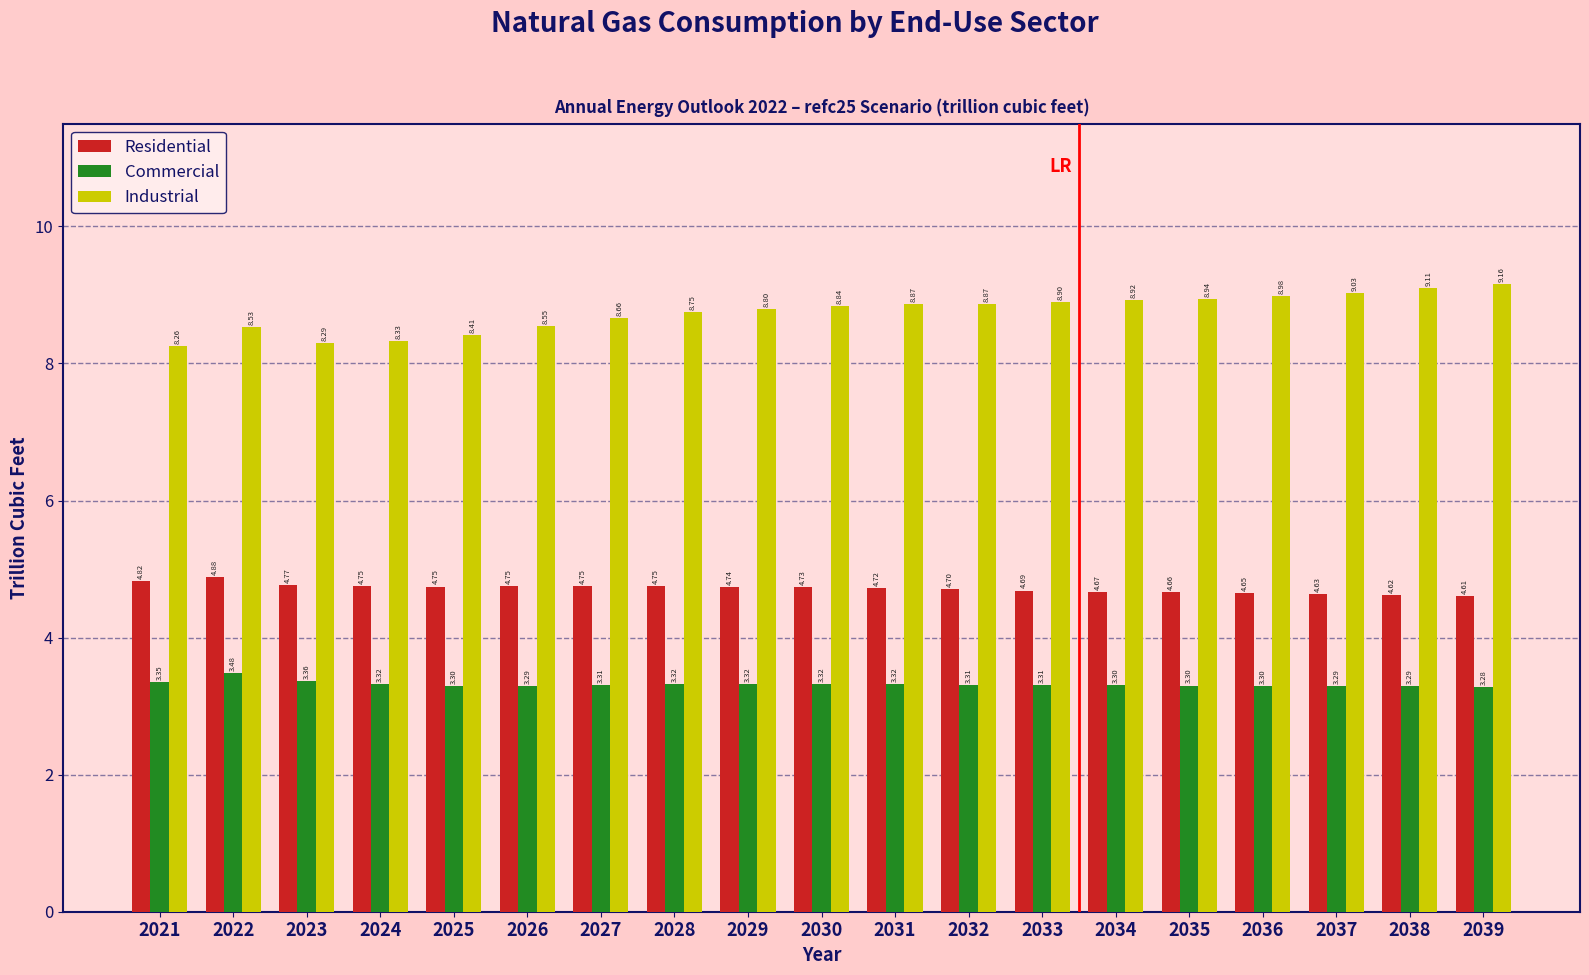

What is the total value across all series at 2034?

16.9